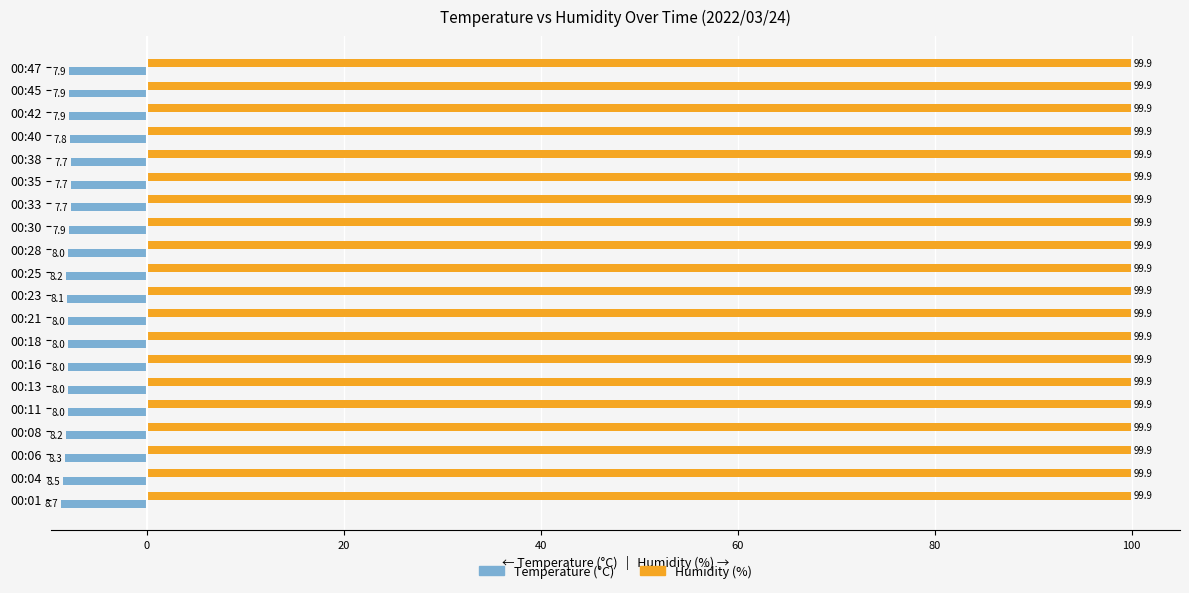

What is the maximum value shown in the chart?

99.9